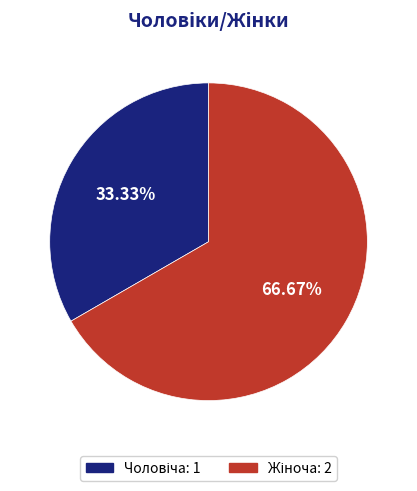

How many slices are in this pie chart?

2